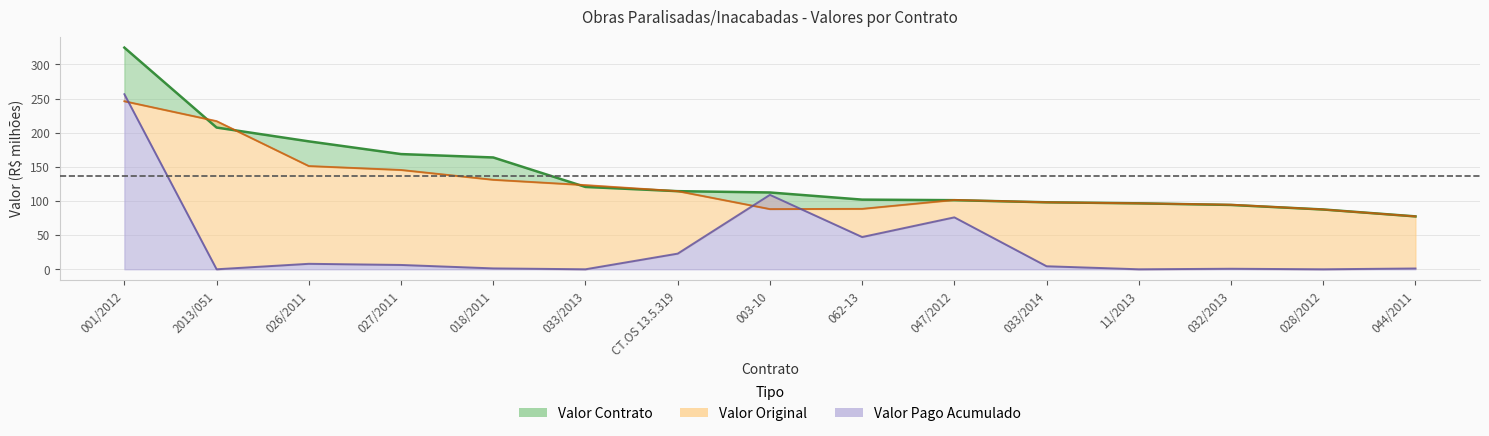

What is the label of the 7th point from the right?

062-13